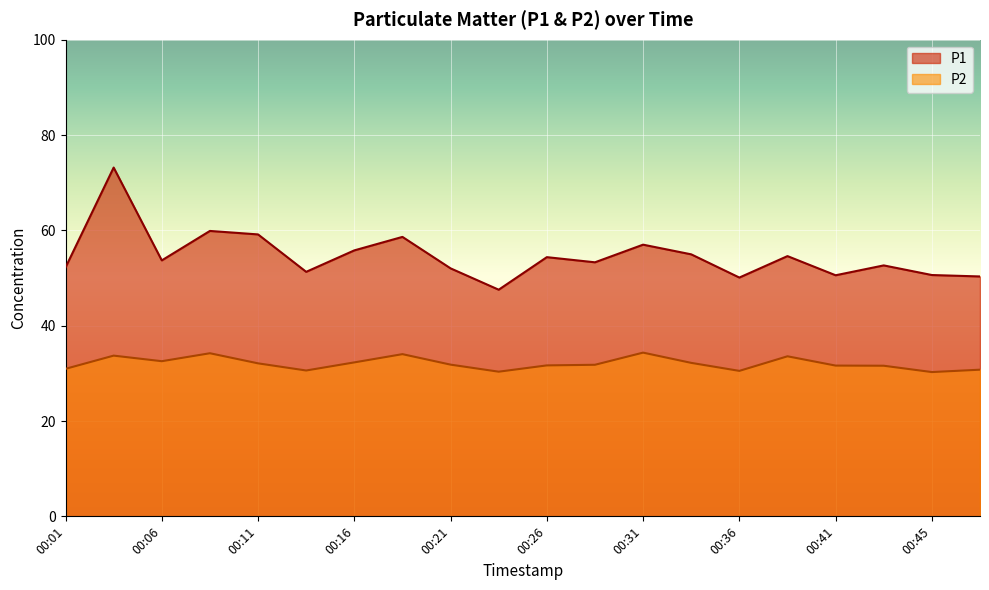

What is the average value of the P2 series?

32.1